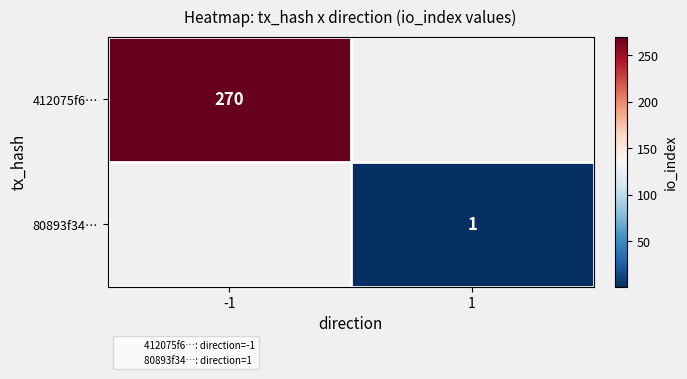

Rank the series by their average value, from highest to lowest.

412075f6…, 80893f34…